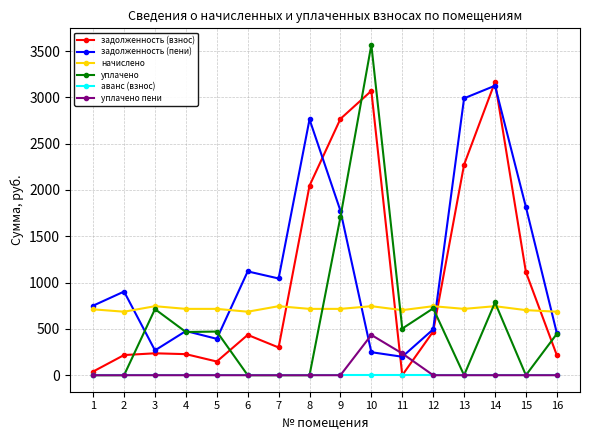

Which series changed the most between 4 and 10?

уплачено